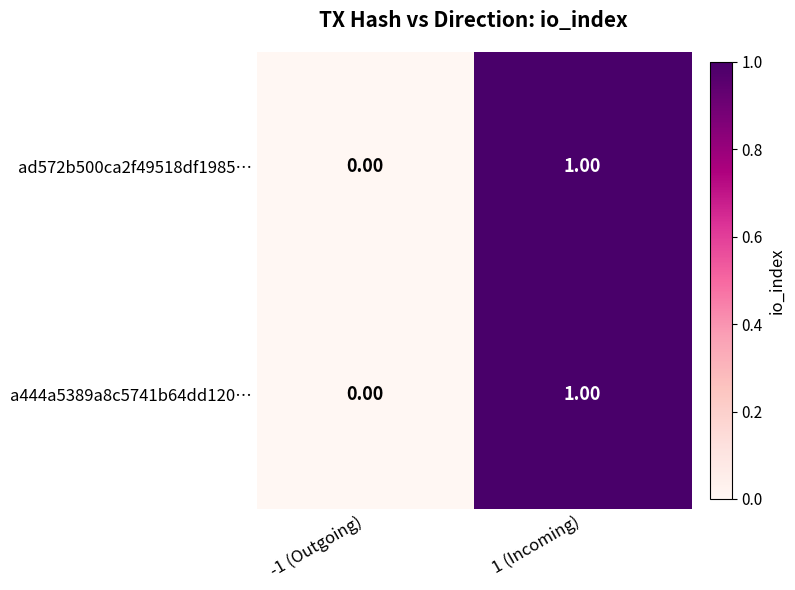

Rank the categories by a444a5389a8c5741b64dd120… value from lowest to highest.

-1 (Outgoing), 1 (Incoming)